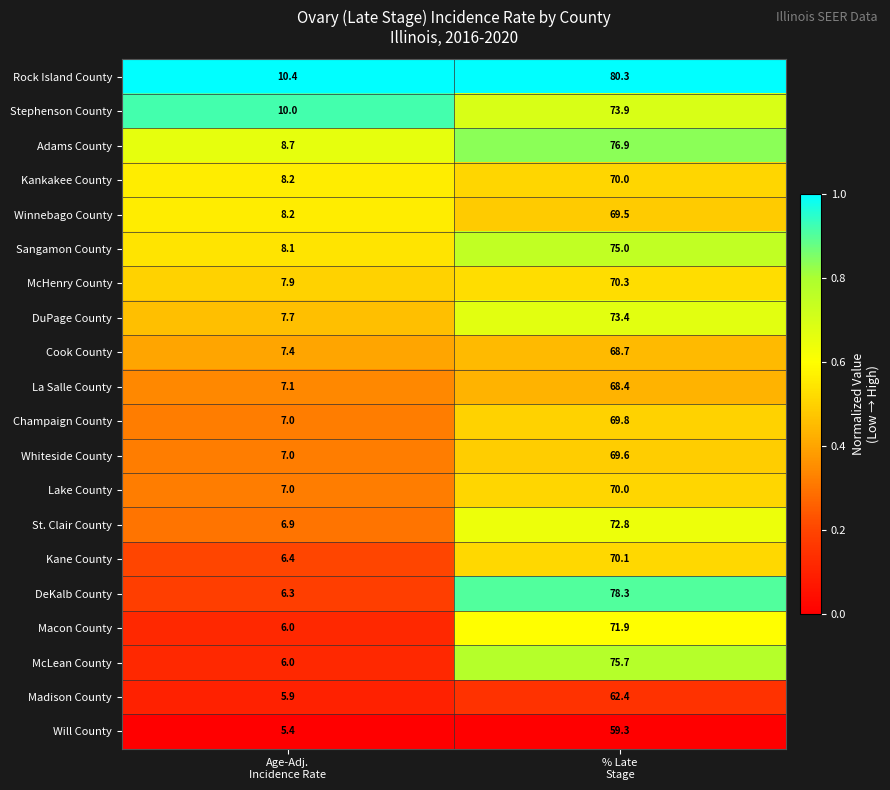

What is the total value across all series at % Late
Stage?

1426.3